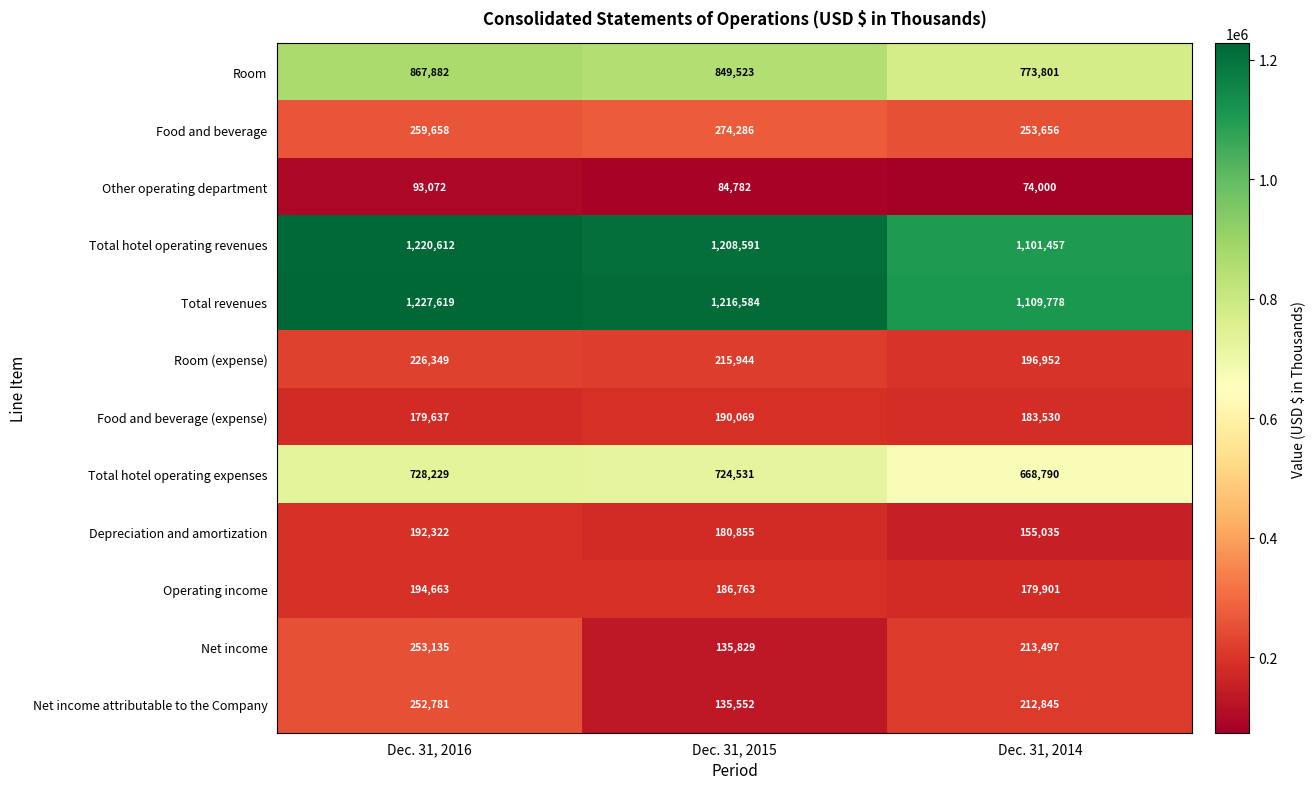

The value of Food and beverage (expense) at Dec. 31, 2015 is 302237. True or false?

False